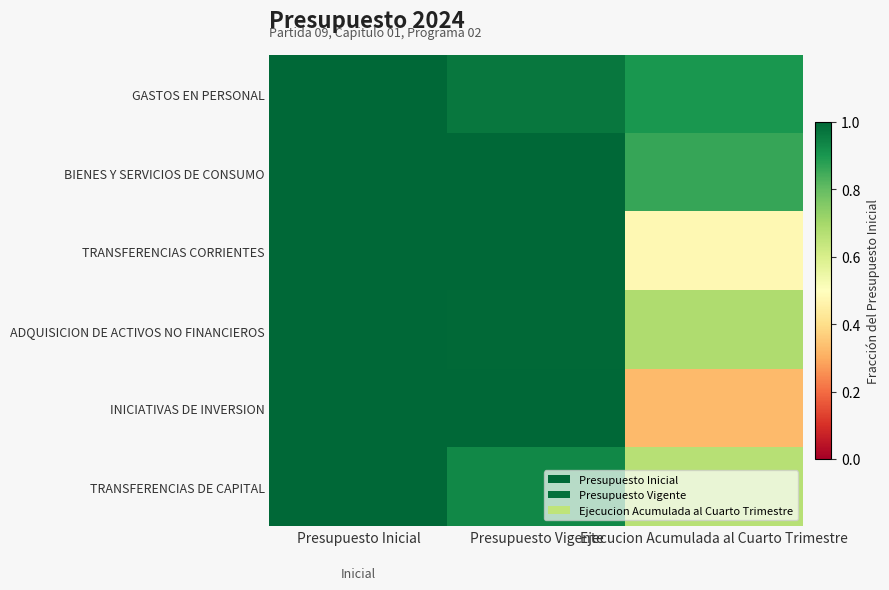

At Ejecucion Acumulada al Cuarto Trimestre, list the series in order from smallest to largest.

INICIATIVAS DE INVERSION, TRANSFERENCIAS CORRIENTES, TRANSFERENCIAS DE CAPITAL, ADQUISICION DE ACTIVOS NO FINANCIEROS, BIENES Y SERVICIOS DE CONSUMO, GASTOS EN PERSONAL